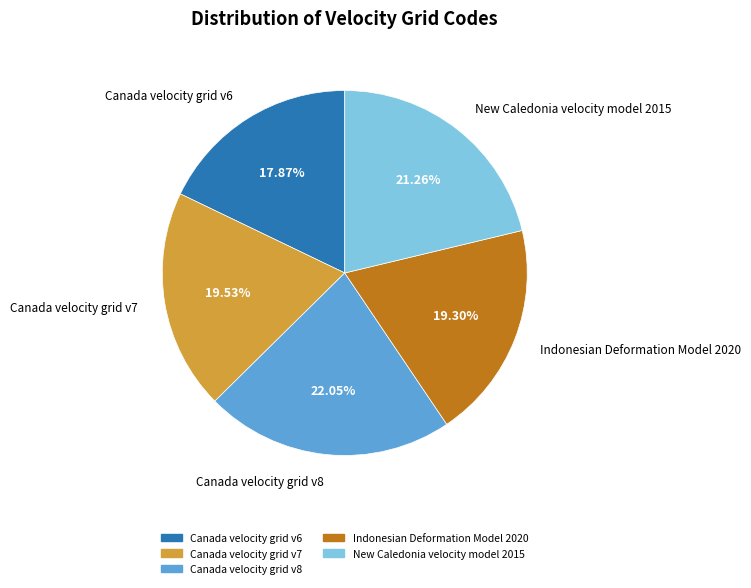

Combined, what portion of the pie is Canada velocity grid v6 and Canada velocity grid v8?

39.9%